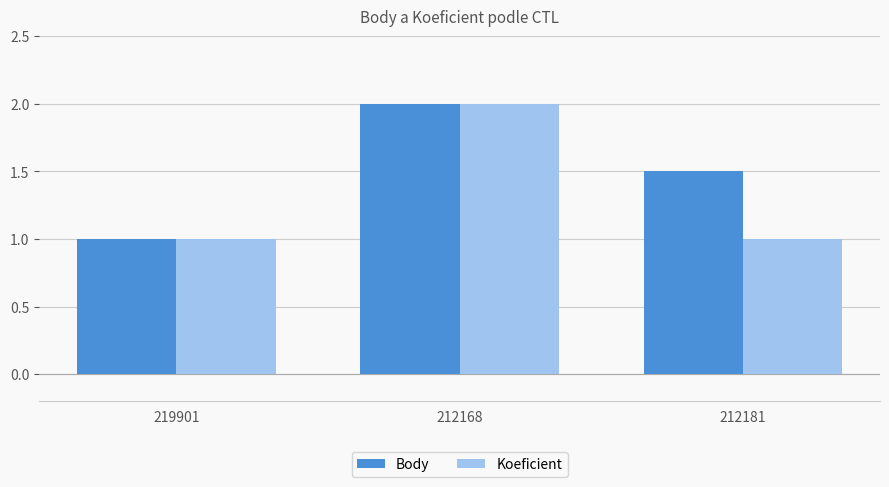

What is the difference between the maximum and second lowest values in the Koeficient series?

1.0